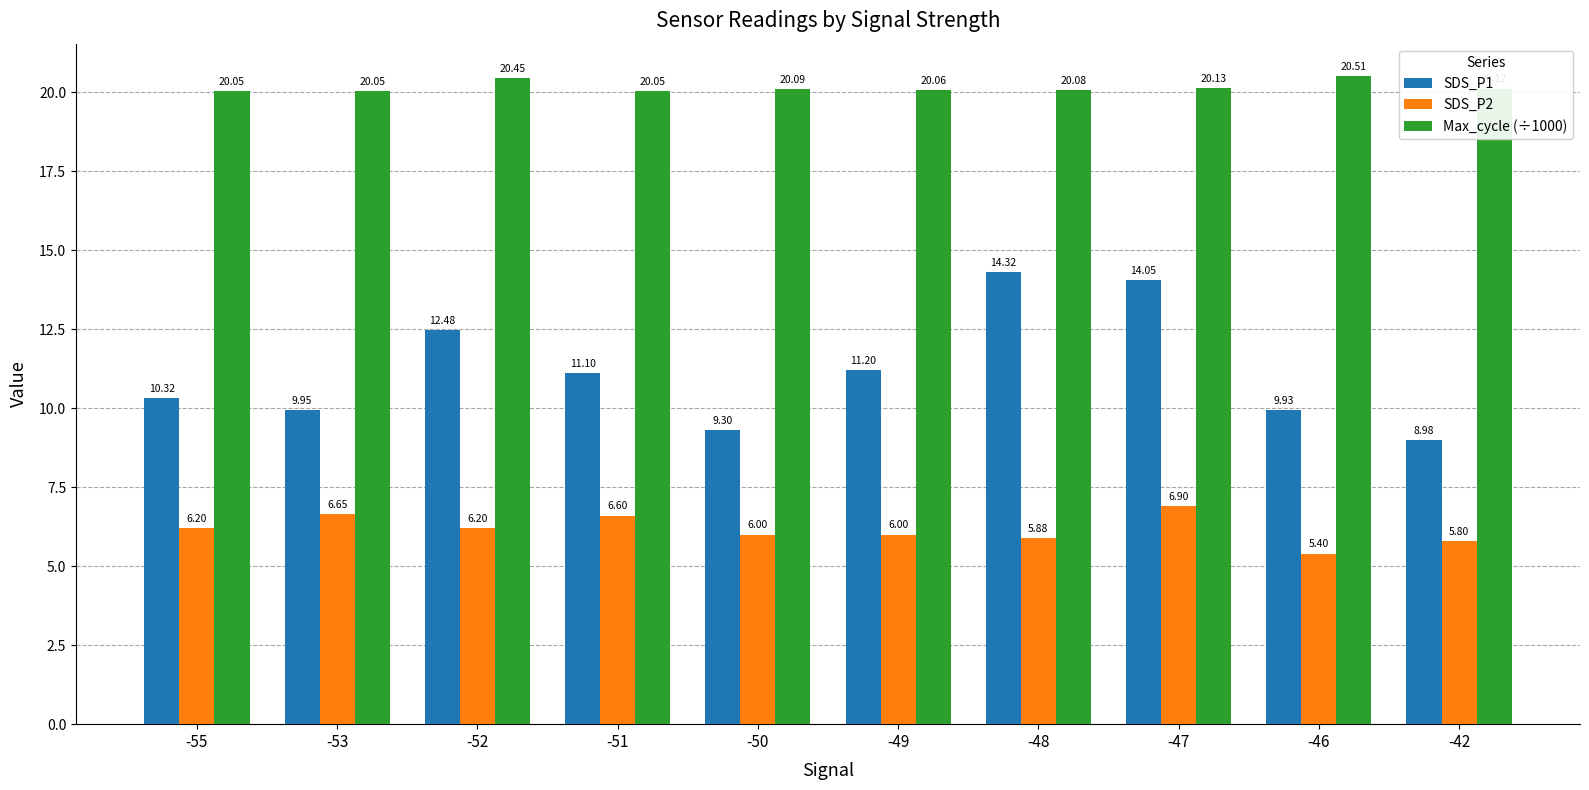

What is the spread (max minus min) of values at -42?

14.3